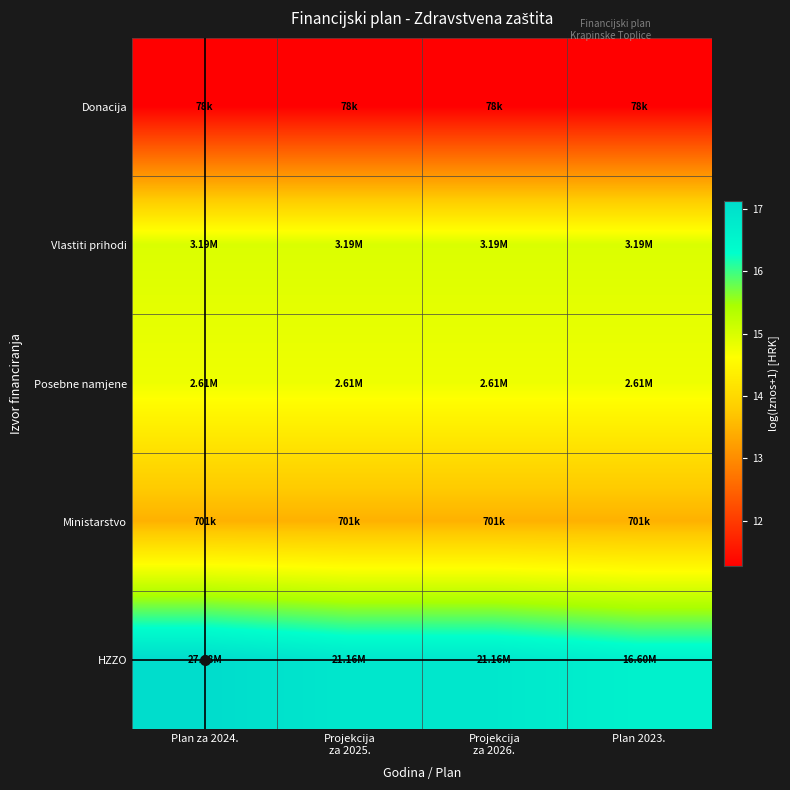

Which series has the largest total across all categories?

HZZO